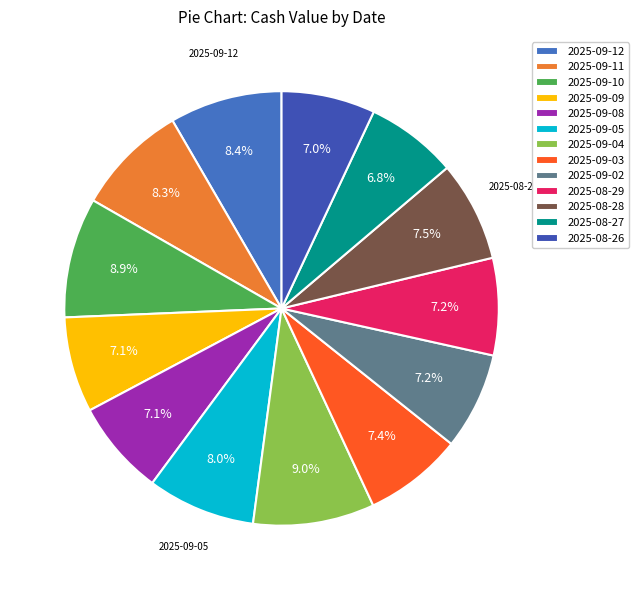

Does any single category account for the majority?

No